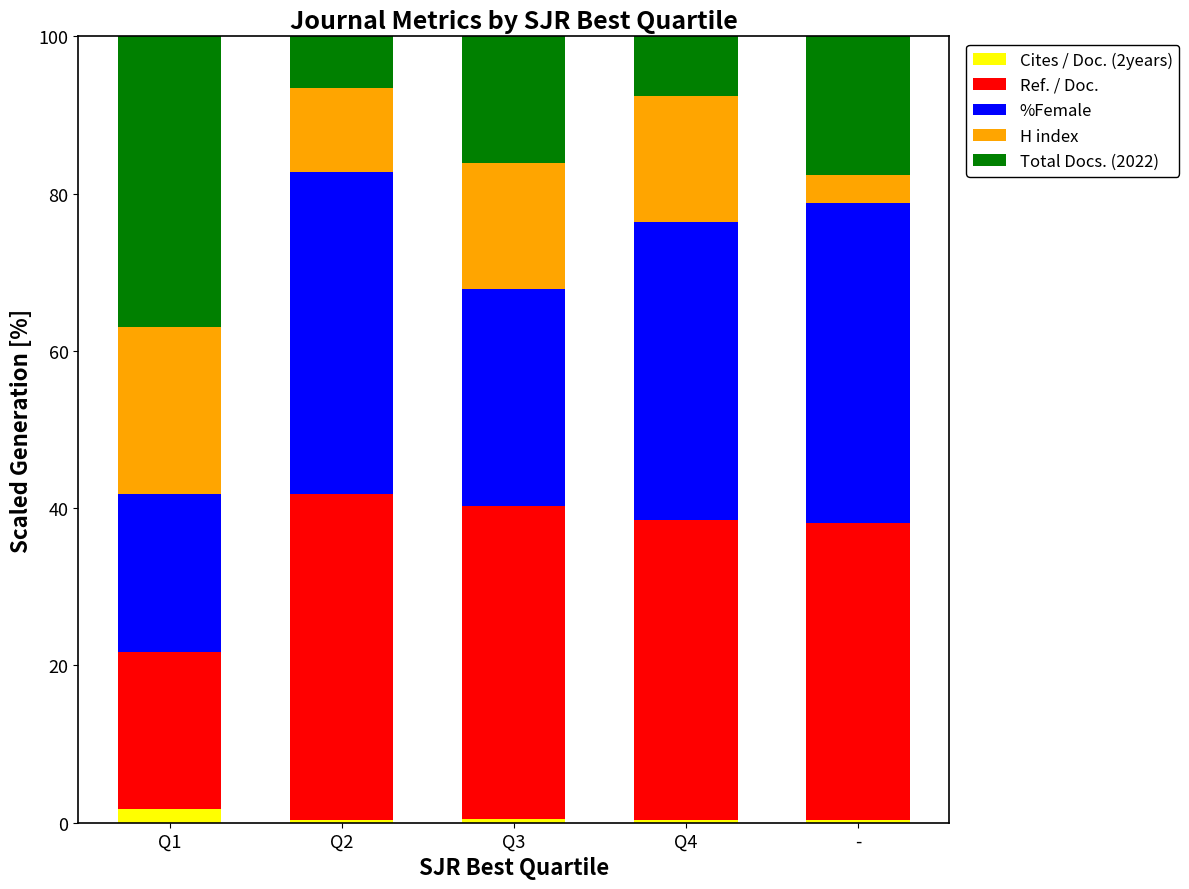

True or false: Cites / Doc. (2years) has a value of 0.4 at Q2.

True